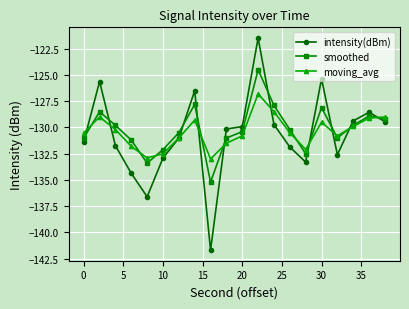

What is the value of the moving_avg point at the 13th from the left?

-128.5